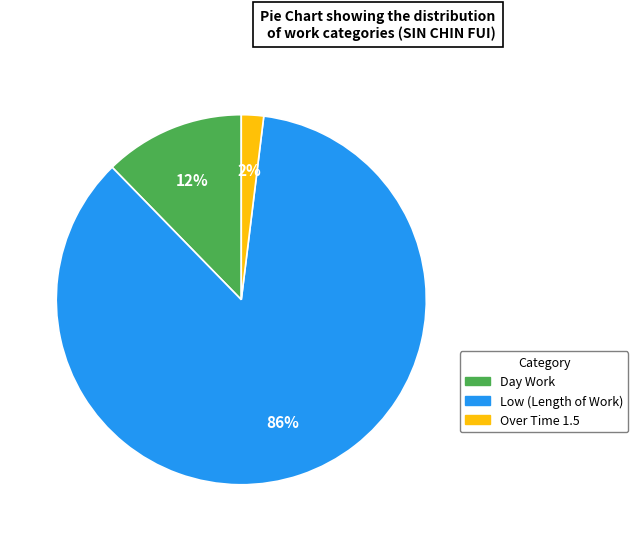

To the nearest percent, what is the difference between the largest and smallest slice percentages?

84%